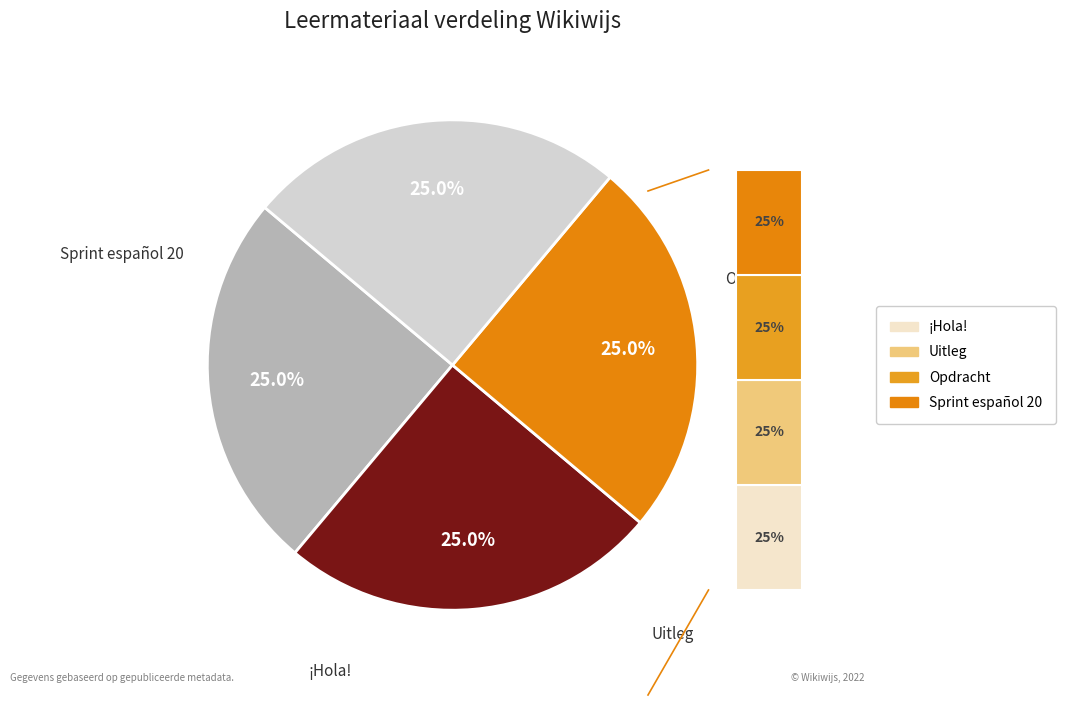

How many segments does this pie chart have?

4